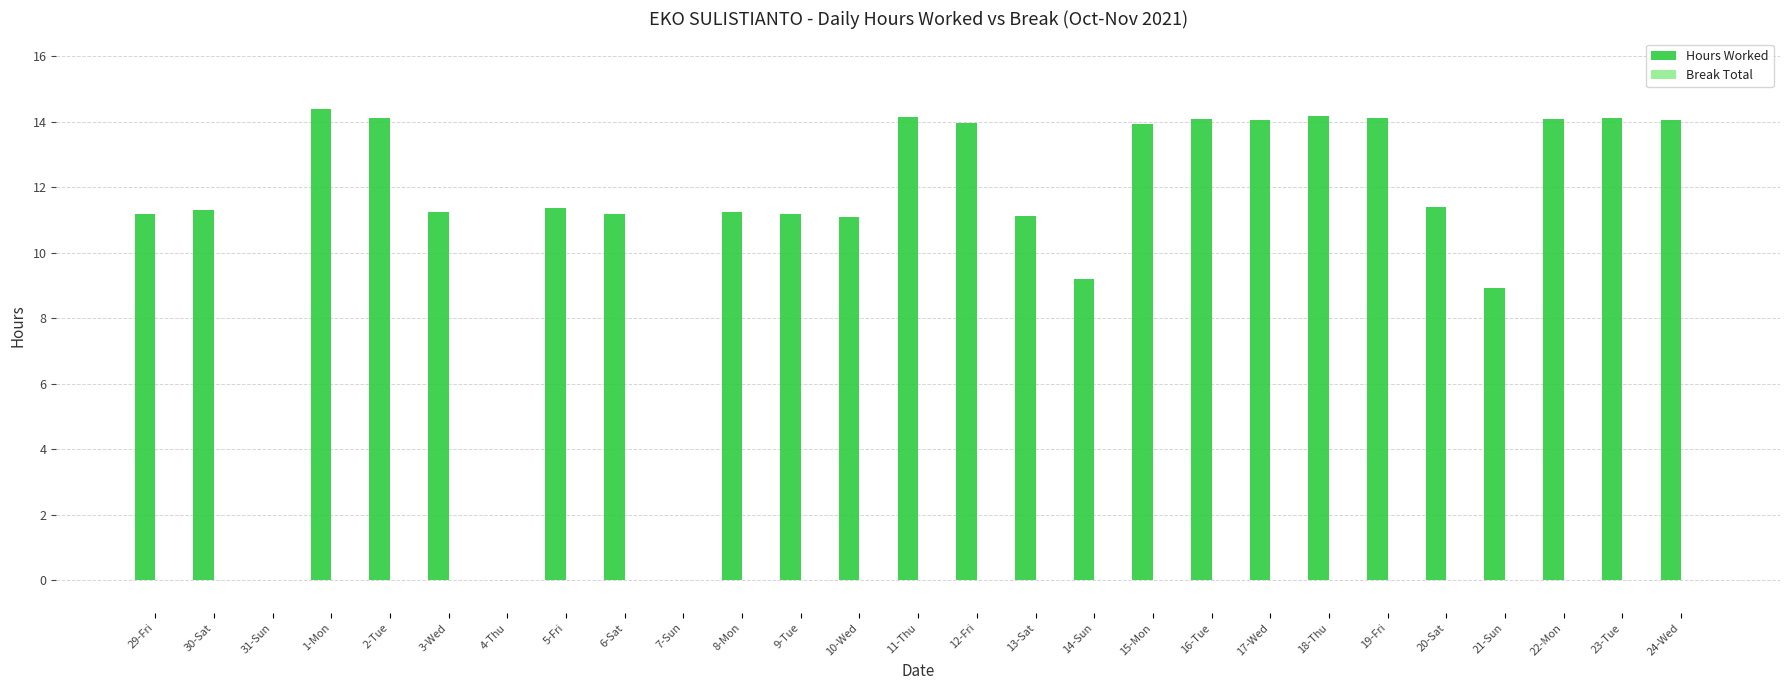

What is the sum of all values?

299.6